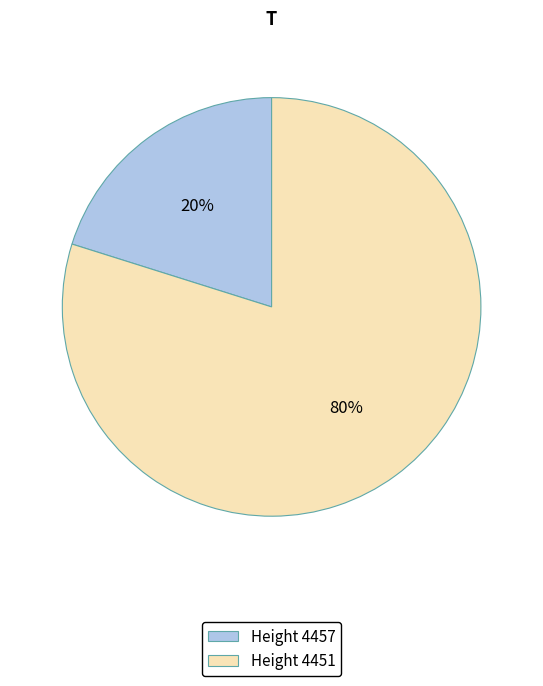

What is the largest slice in the pie chart?

Height 4451